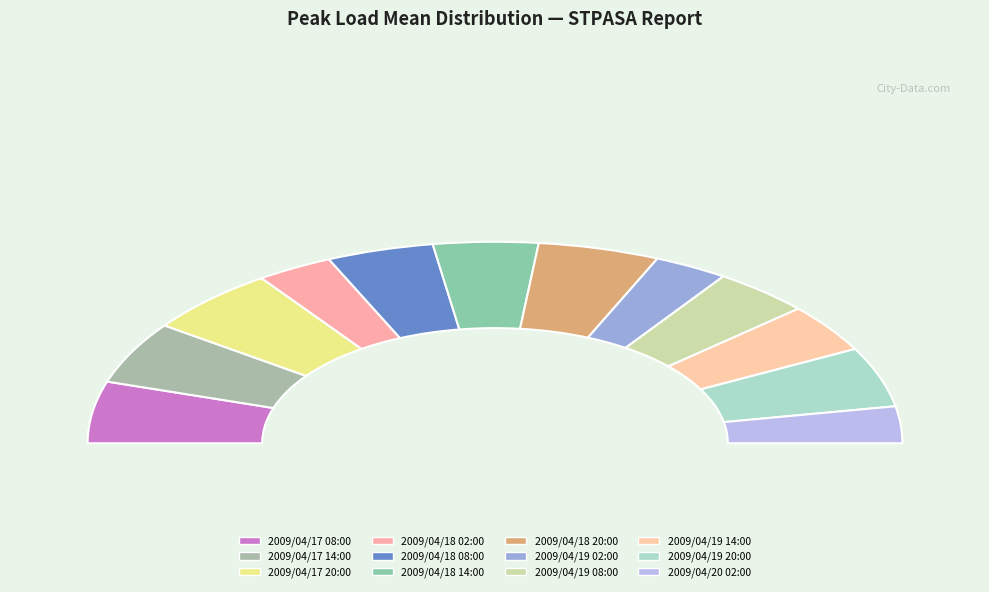

Which has a higher value, 2009/04/17 08:00 or 2009/04/19 08:00?

2009/04/17 08:00